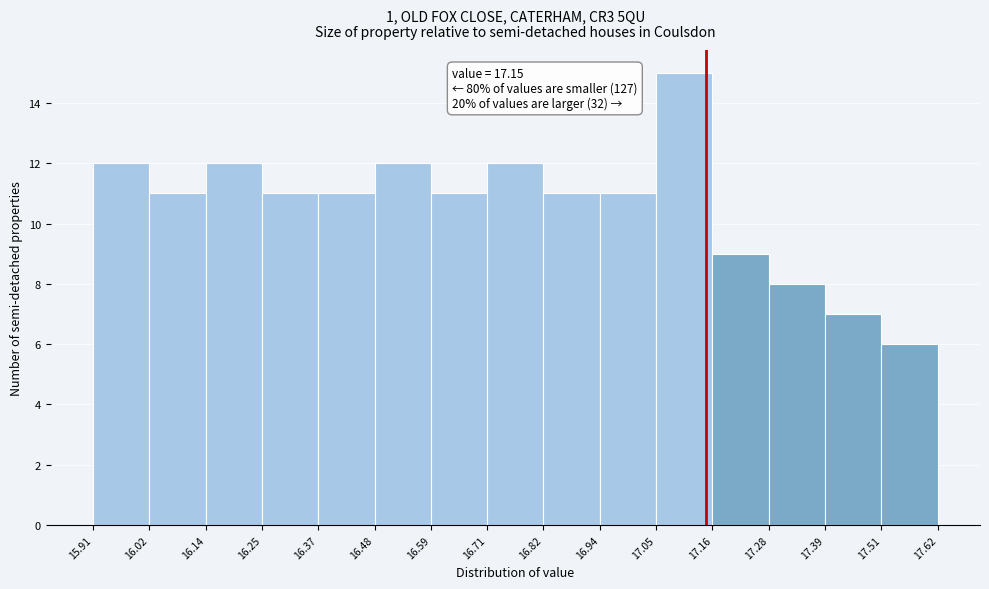

Which range on the x-axis has the tallest bar?

17.05 to 17.16